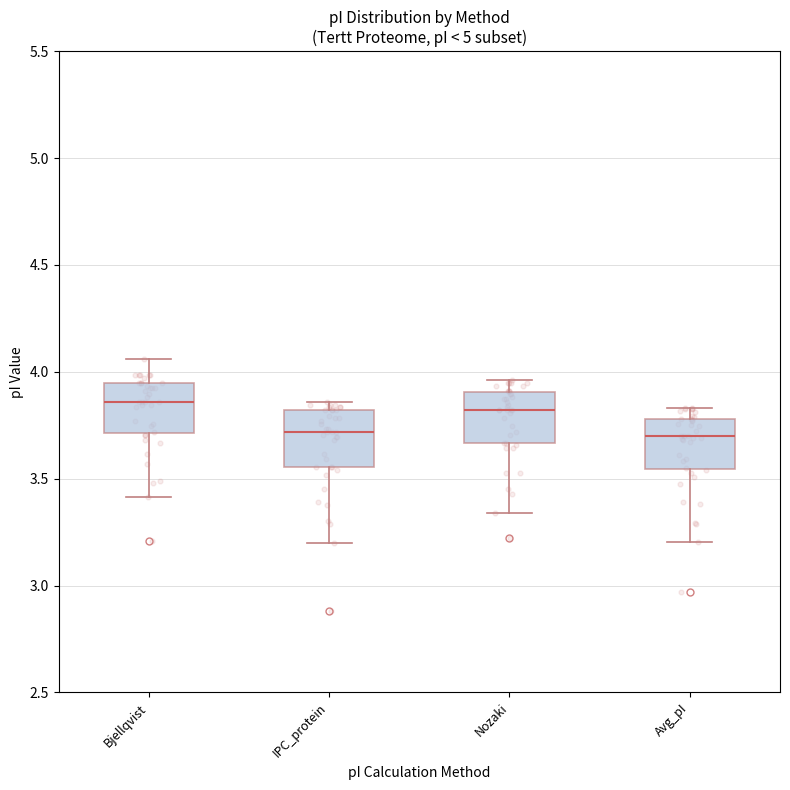

Where does the upper whisker of the box for Avg_pI end on the y-axis? The values are not printed on the chart, so give them approximately, as read against the axis.

3.85